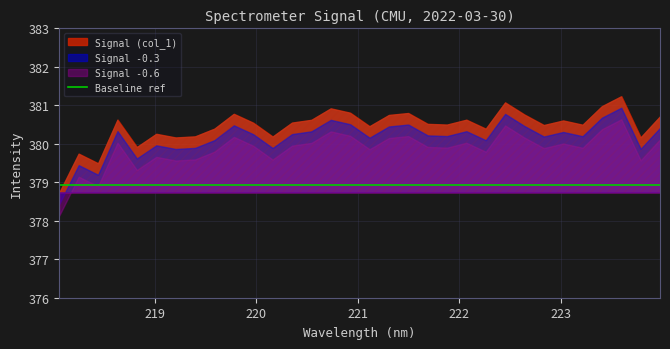

How many lines are shown in the chart?

1